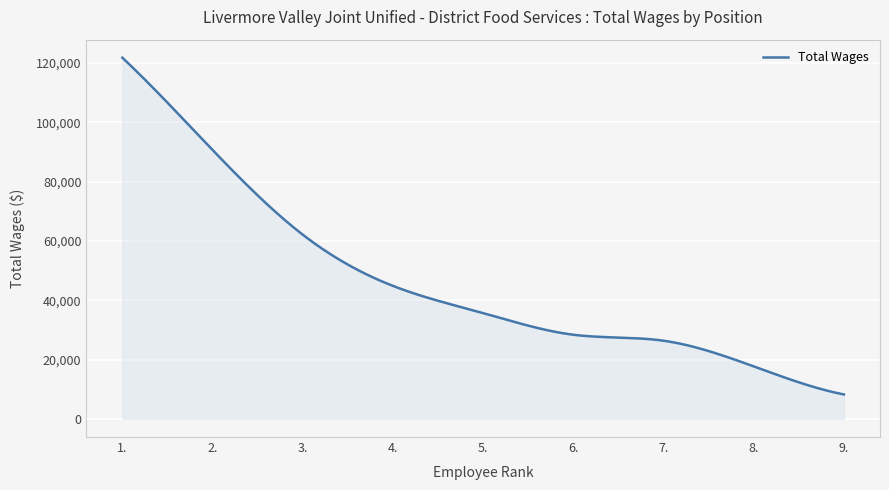

What is the greatest value displayed?

121733.0